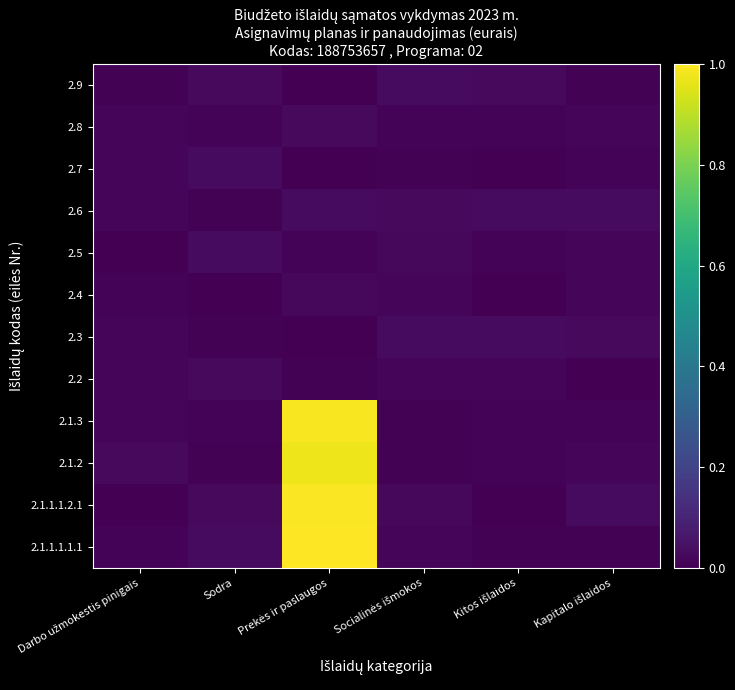

Rank the series at Prekės ir paslaugos from highest to lowest value.

2.1.1.1.1.1, 2.1.1.1.2.1, 2.1.3, 2.1.2, 2.6, 2.8, 2.4, 2.5, 2.2, 2.7, 2.9, 2.3